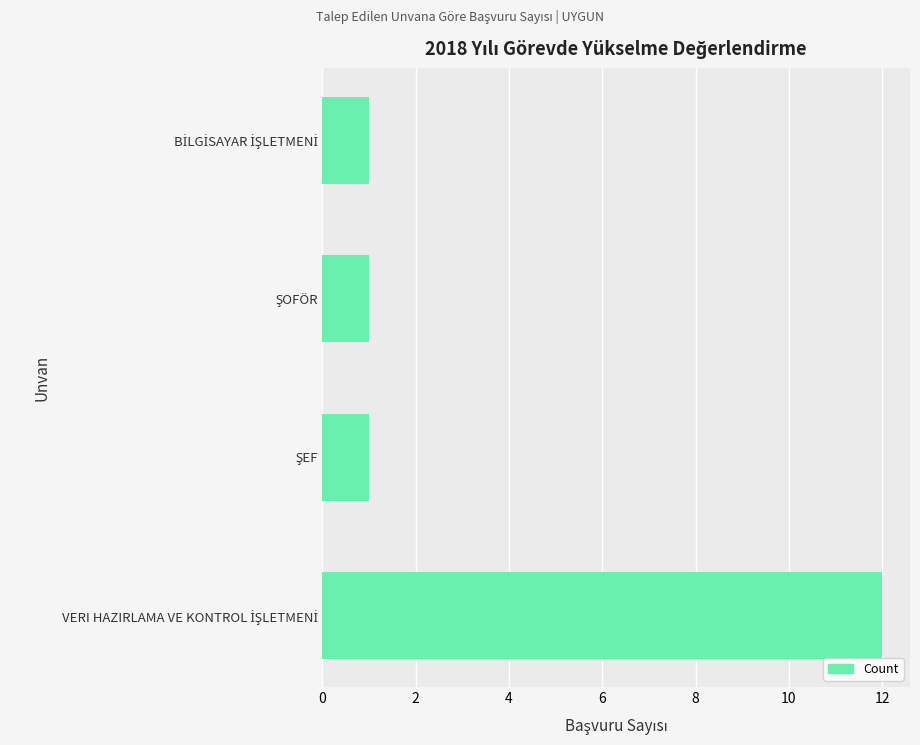

How many distinct data groups are displayed?

1